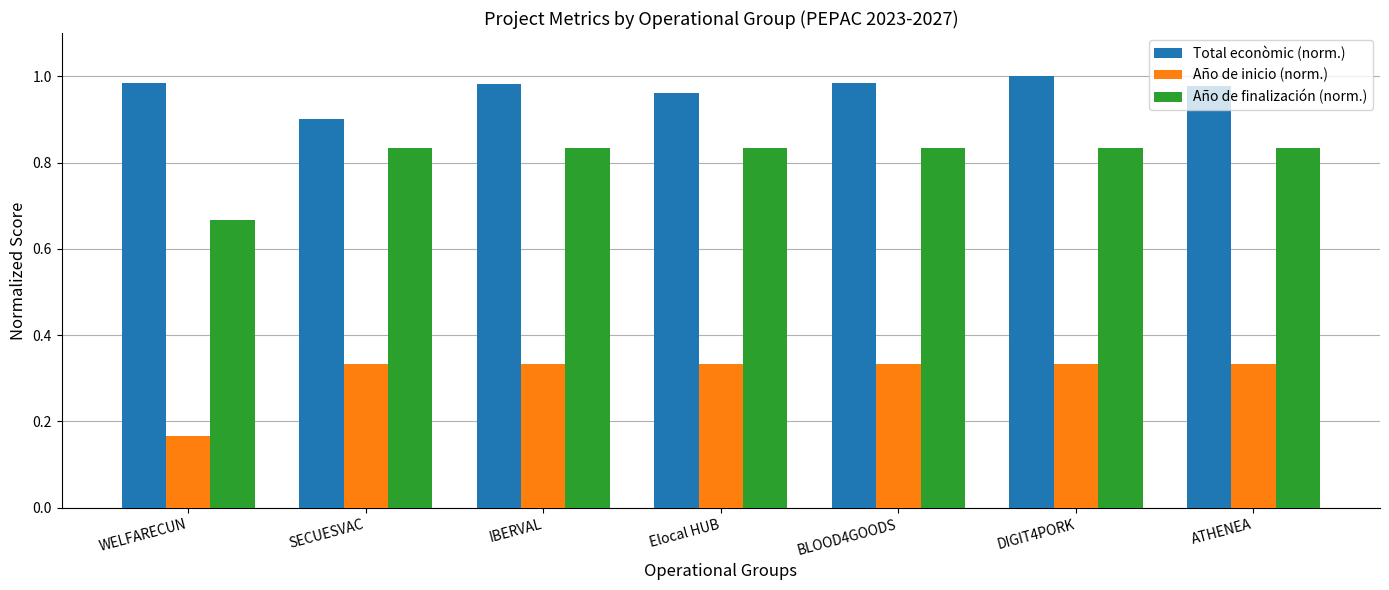

What is the sum of all Año de finalización (norm.) values?

5.7